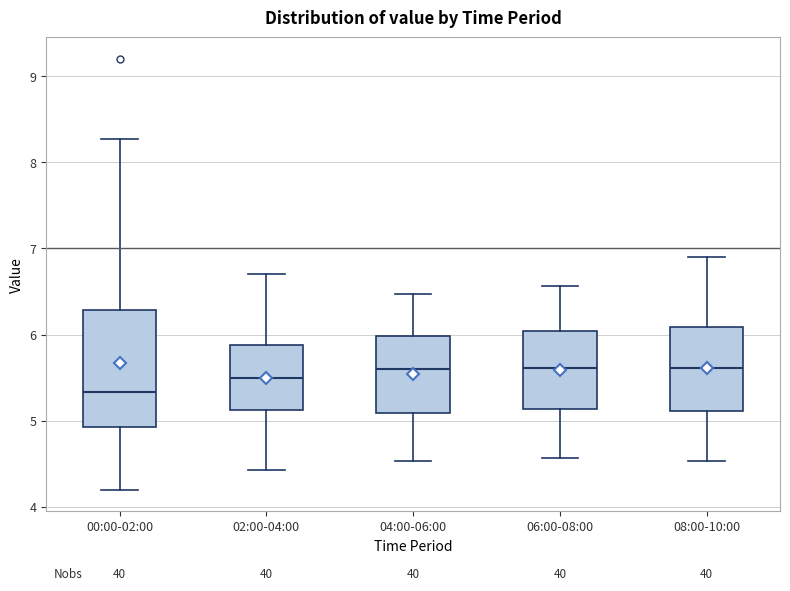

Reading left to right, transcribe this box plot: for each box, give where its median line is, the range the box spans, and where its two whiskers end, as read against the y-axis. The values are not printed on the chart, so give them approximately, as read against the axis.

00:00-02:00: median 5.3, box 4.9 to 6.3, whiskers 4.2 to 8.3
02:00-04:00: median 5.5, box 5.1 to 5.9, whiskers 4.4 to 6.7
04:00-06:00: median 5.6, box 5.1 to 6.0, whiskers 4.5 to 6.5
06:00-08:00: median 5.6, box 5.1 to 6.0, whiskers 4.6 to 6.6
08:00-10:00: median 5.6, box 5.1 to 6.1, whiskers 4.5 to 6.9